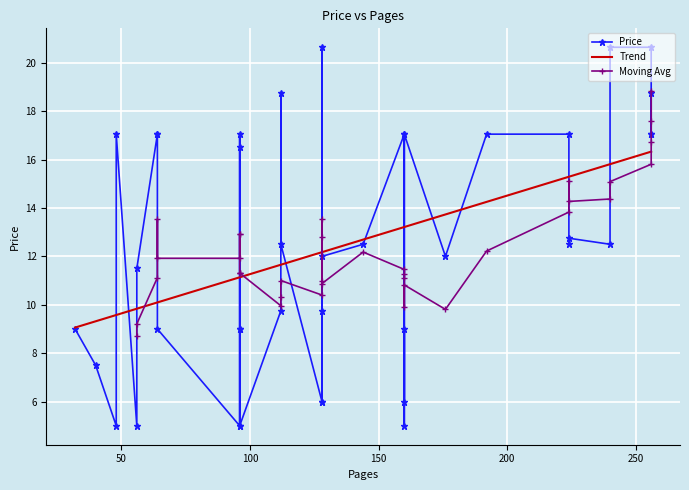

How many points are lower than both their immediate neighbors (excluding endpoints)?

9